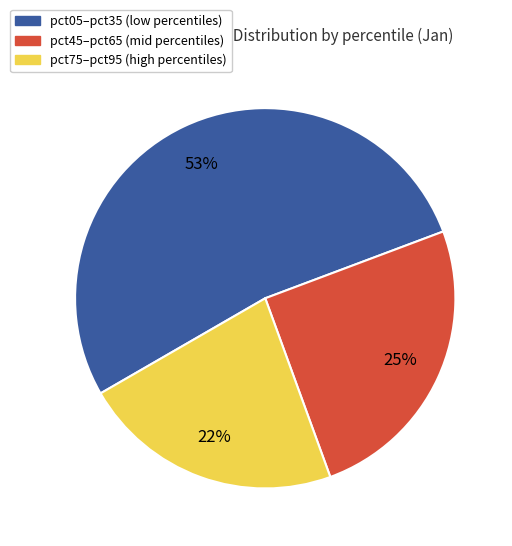

Is there a majority slice in this chart?

Yes